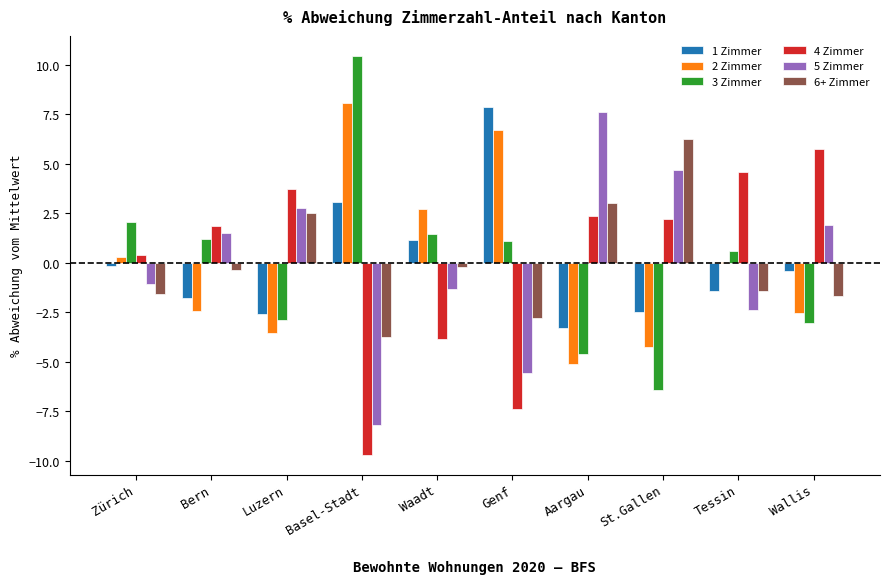

Does the chart contain stacked bars?

No